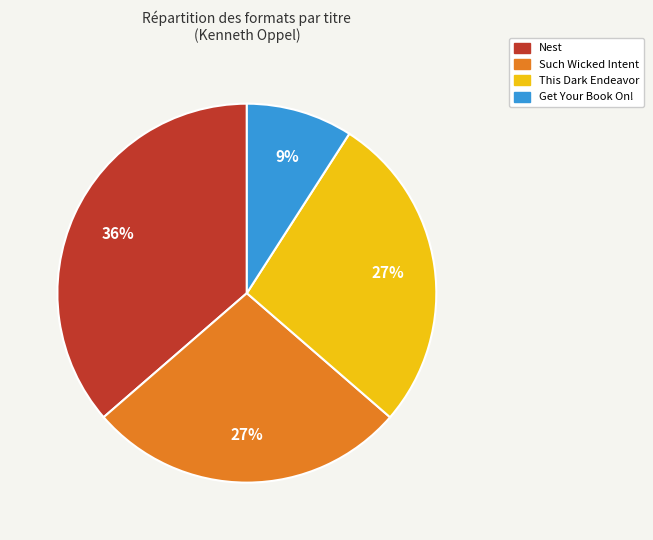

What is the largest slice in the pie chart?

Nest